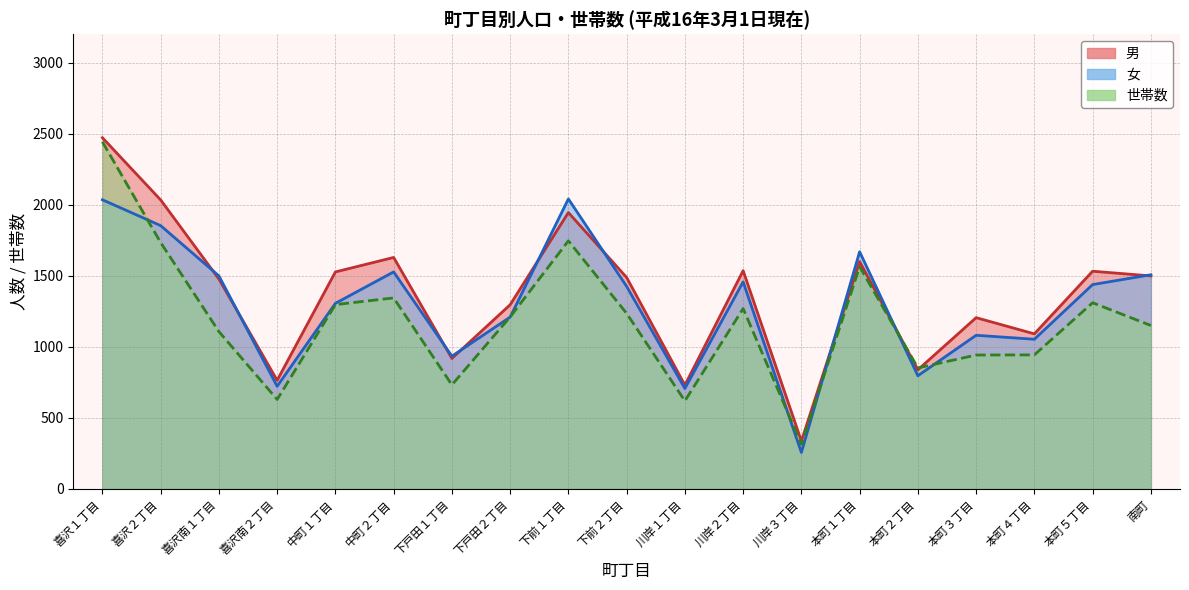

At which label does 男 first exceed 1487?

喜沢１丁目